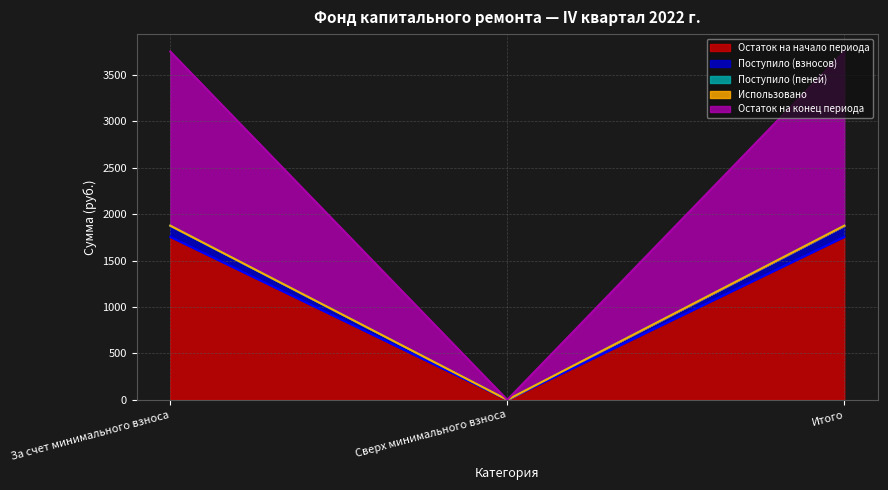

True or false: Остаток на конец периода has a value of 0.0 at Сверх минимального взноса.

True